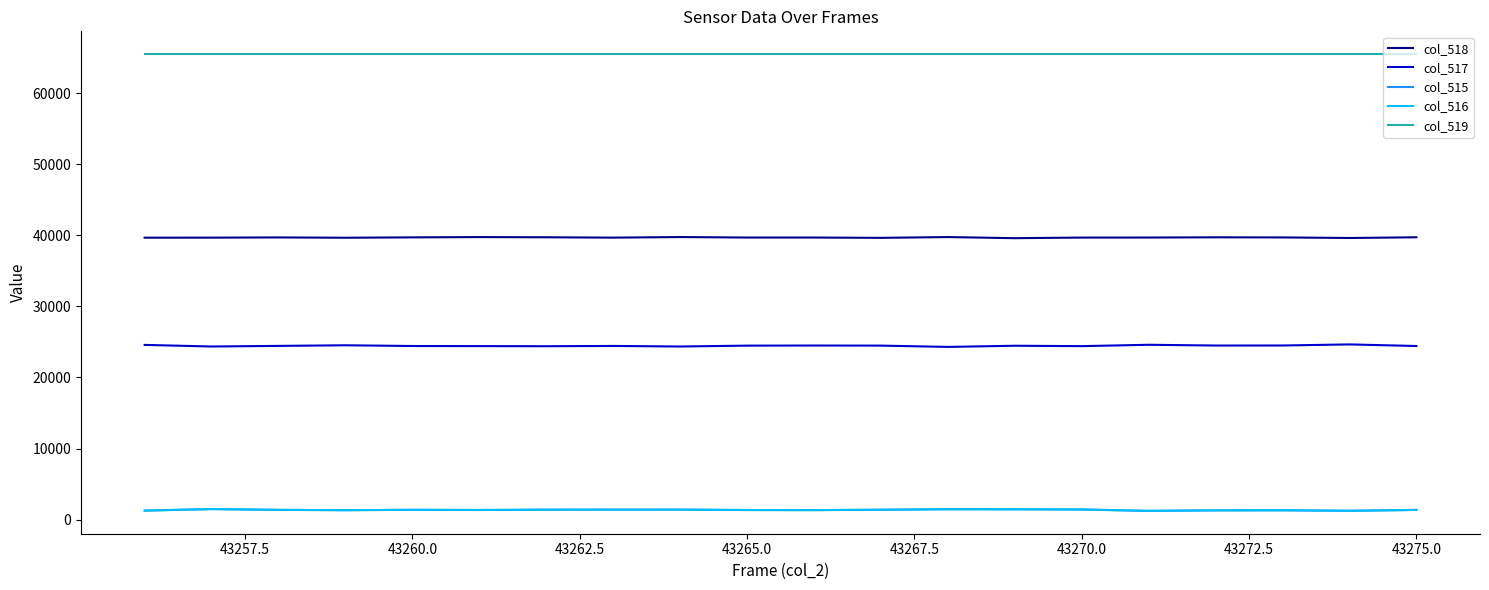

At how many categories does at least one series exceed 17472?

20